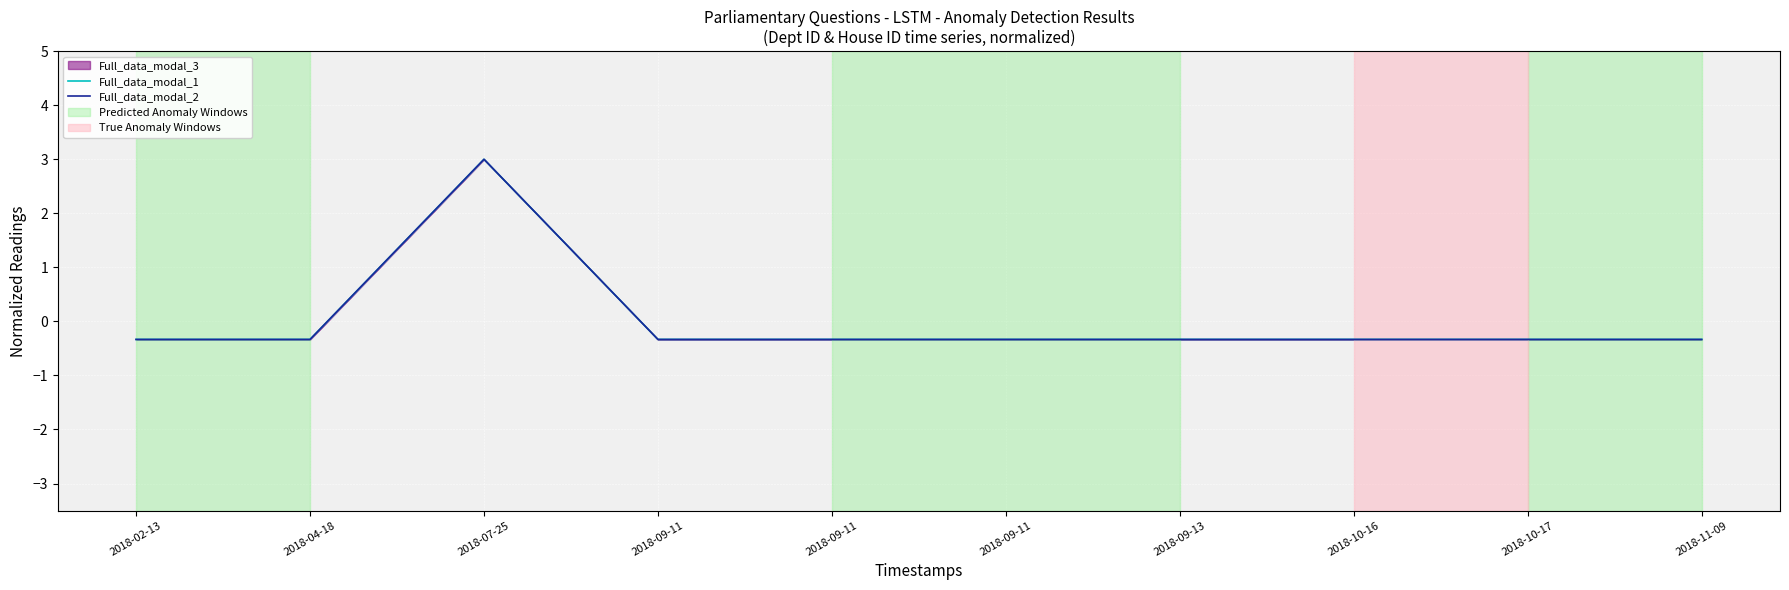

Which series changed the most between 2018-09-11 and 2018-10-17?

Full_data_modal_1